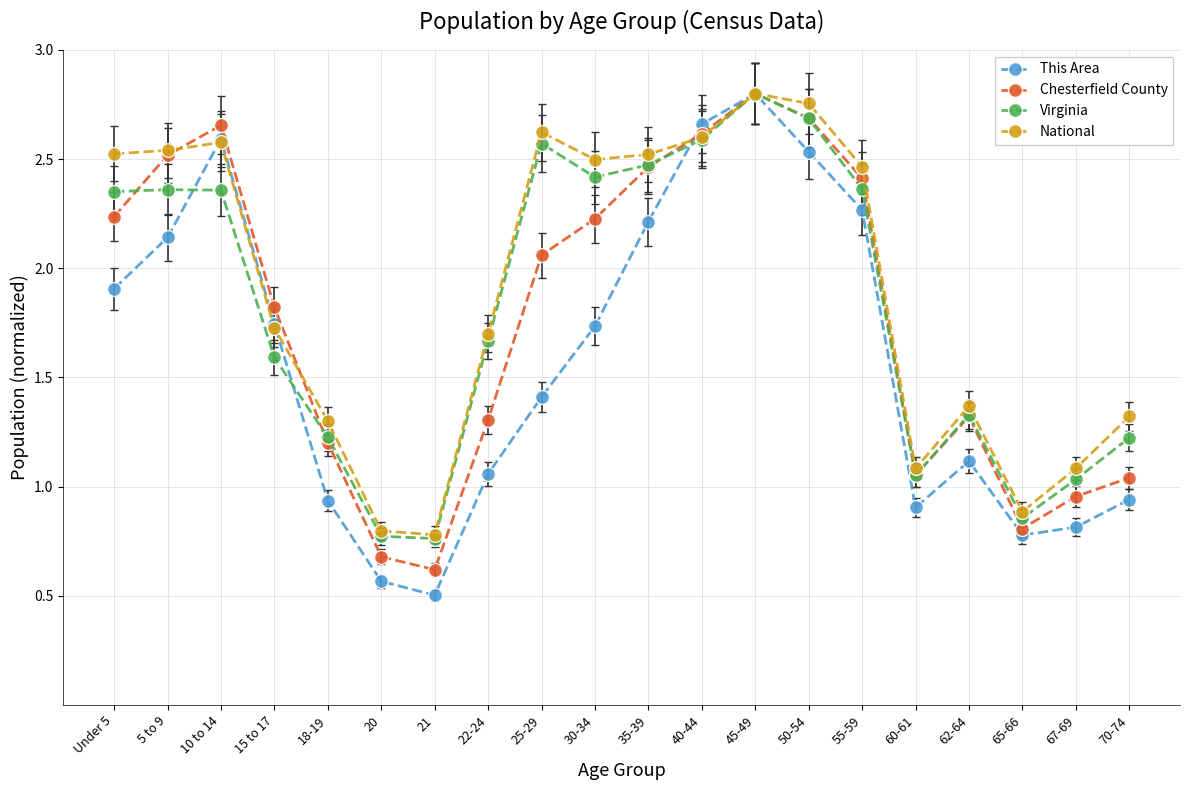

Is the value of Virginia at 18-19 greater than the value of This Area at 22-24?

Yes